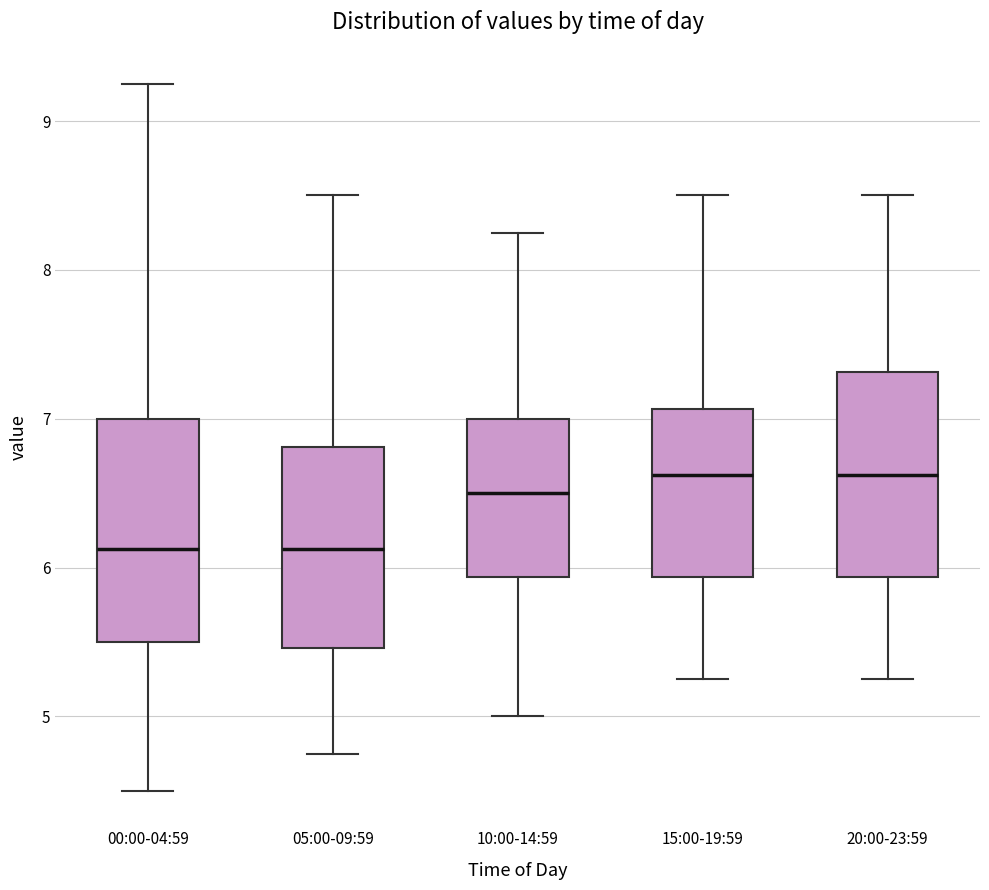

Reading left to right, transcribe this box plot: for each box, give where its median line is, the range the box spans, and where its two whiskers end, as read against the y-axis. The values are not printed on the chart, so give them approximately, as read against the axis.

00:00-04:59: median 6.1, box 5.5 to 7.0, whiskers 4.5 to 9.3
05:00-09:59: median 6.1, box 5.5 to 6.8, whiskers 4.8 to 8.5
10:00-14:59: median 6.5, box 5.9 to 7.0, whiskers 5.0 to 8.3
15:00-19:59: median 6.6, box 5.9 to 7.1, whiskers 5.3 to 8.5
20:00-23:59: median 6.6, box 5.9 to 7.3, whiskers 5.3 to 8.5